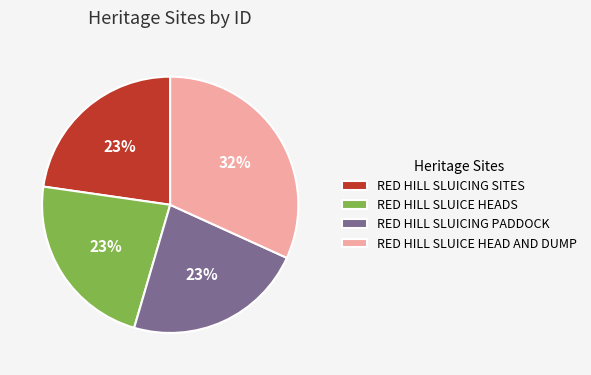

To the nearest percent, what is the average slice percentage?

25%